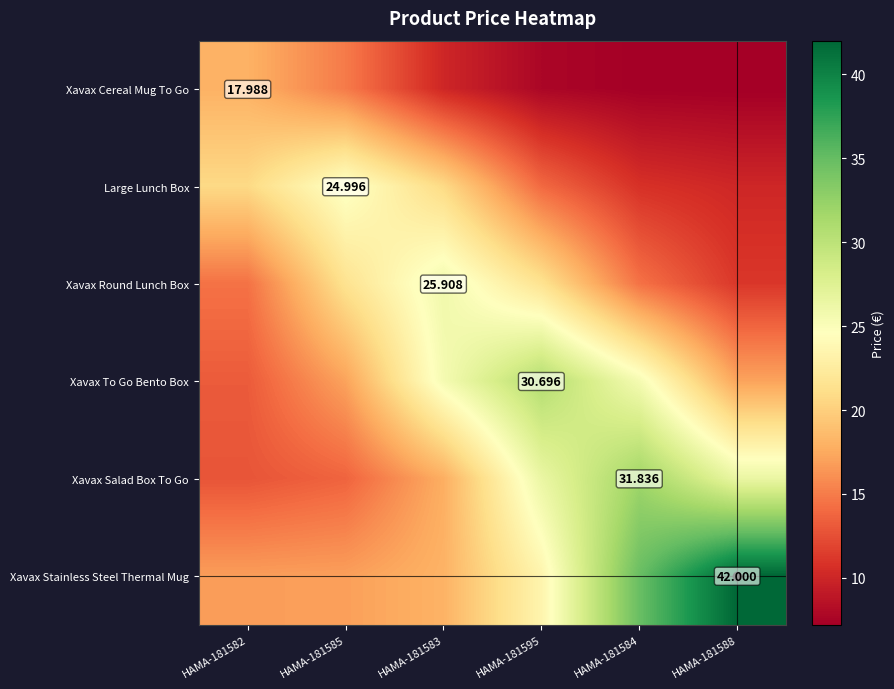

Which series changed the most between HAMA-181582 and HAMA-181588?

Xavax Stainless Steel Thermal Mug